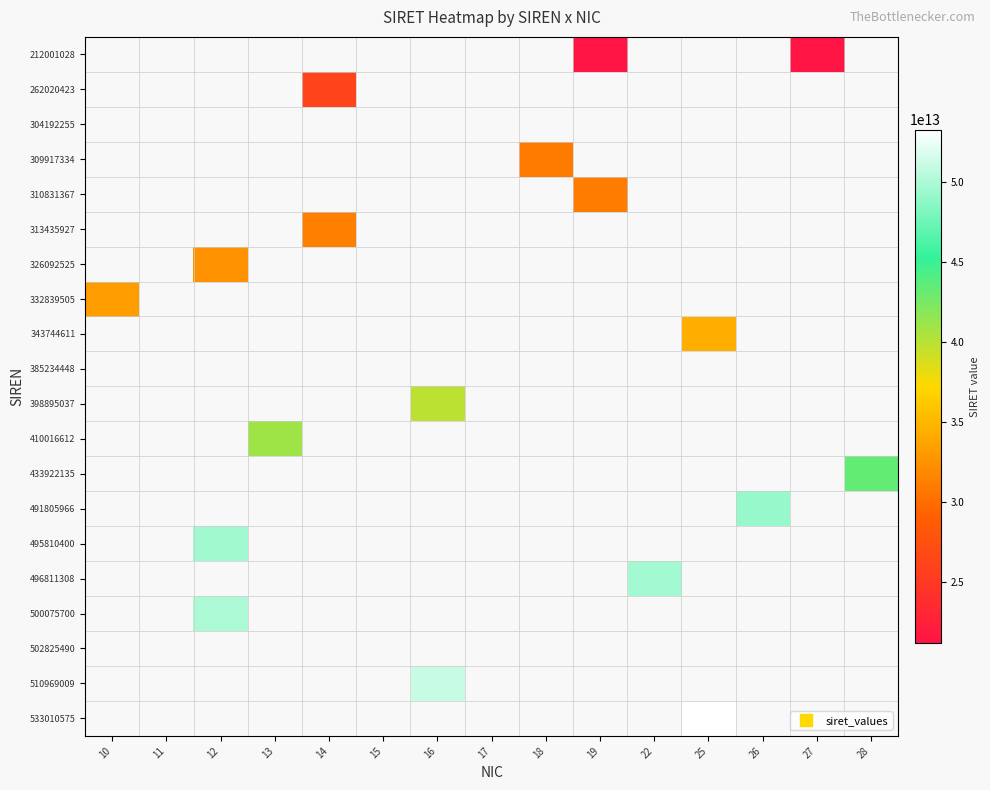

Which label corresponds to the largest value in the chart?

25